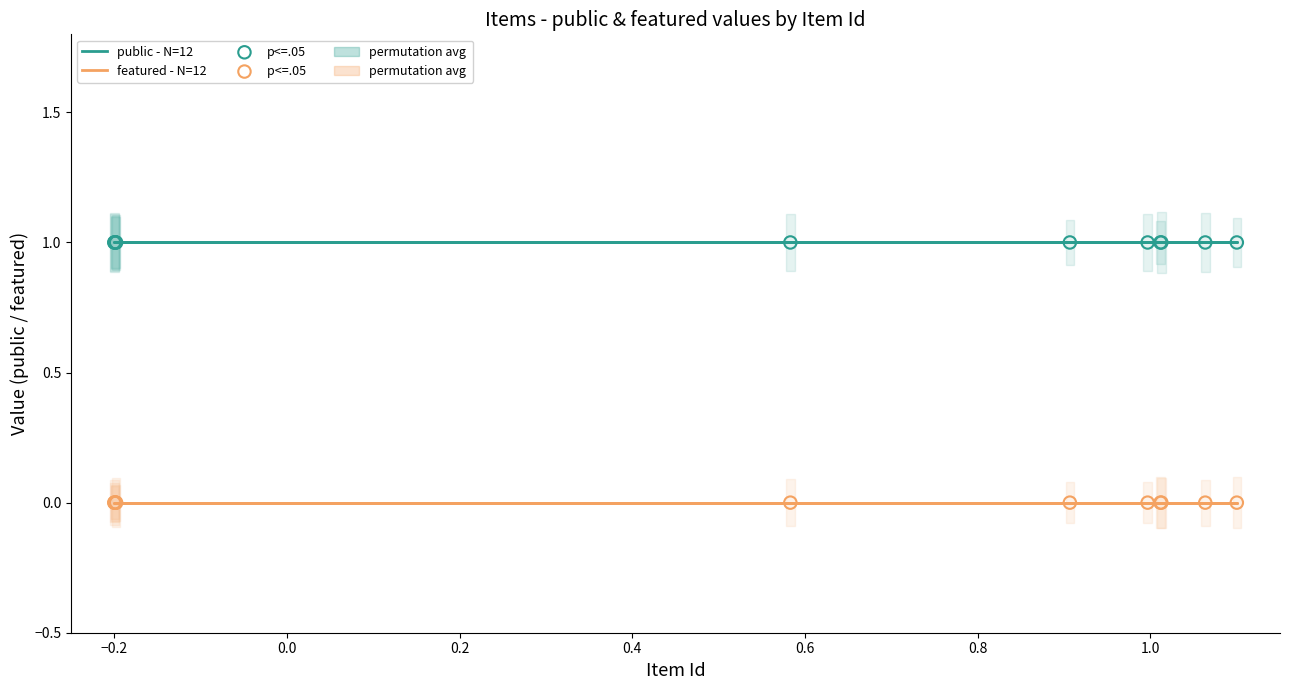

Is the value of p<=.05  at 11 greater than the value of p<=.05 at 1.2?

No